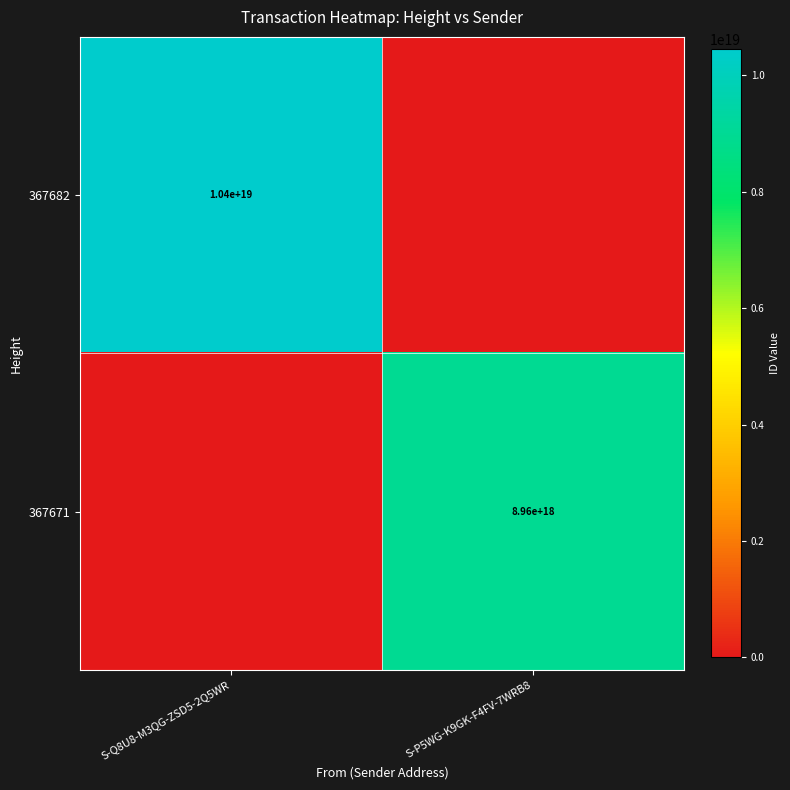

True or false: 367682 has a value of 14944727163566290944 at S-Q8U8-M3QG-ZSD5-2Q5WR.

False